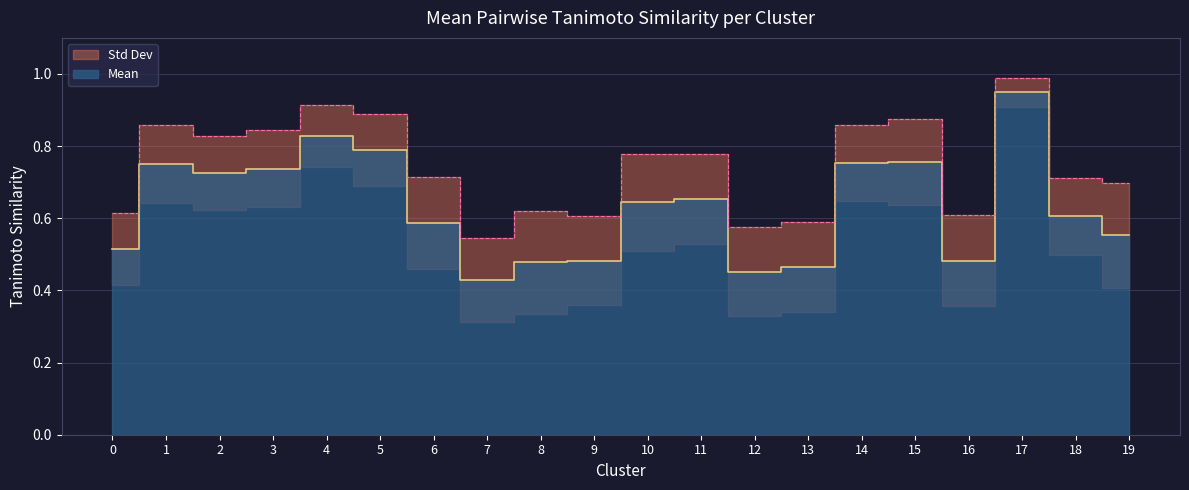

True or false: Mean+Std and Mean cross at least once.

False